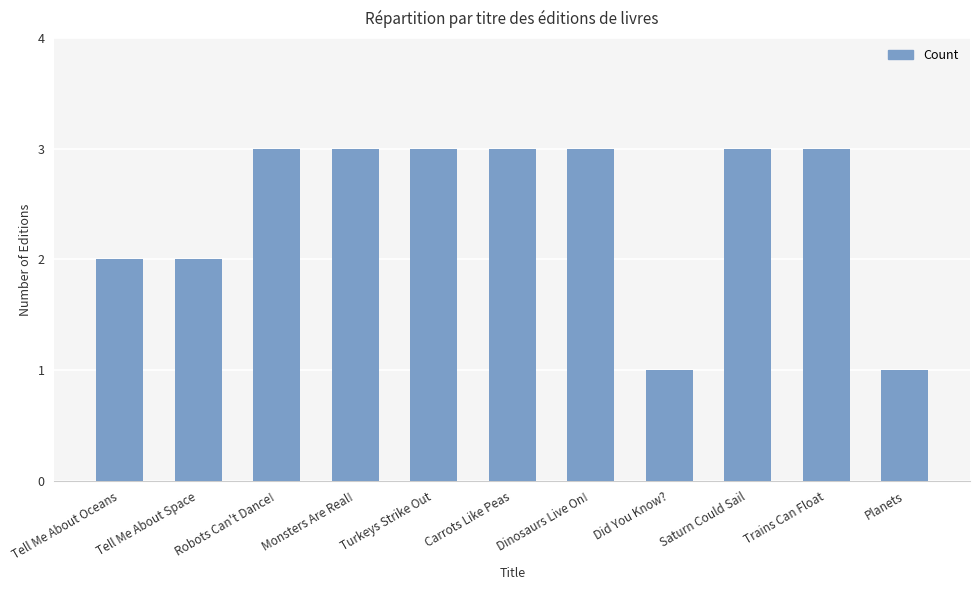

Reading left to right, extract all data points from this chart.

Tell Me About Oceans=2	Tell Me About Space=2	Robots Can't Dance!=3	Monsters Are Real!=3	Turkeys Strike Out=3	Carrots Like Peas=3	Dinosaurs Live On!=3	Did You Know?=1	Saturn Could Sail=3	Trains Can Float=3	Planets=1